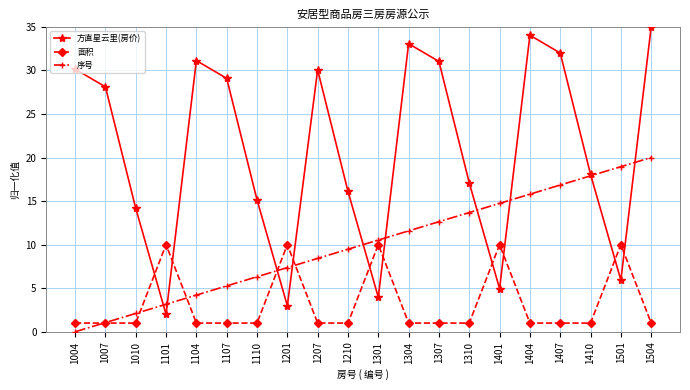

What is the value of the 序号 point at the 15th from the left?

14.7